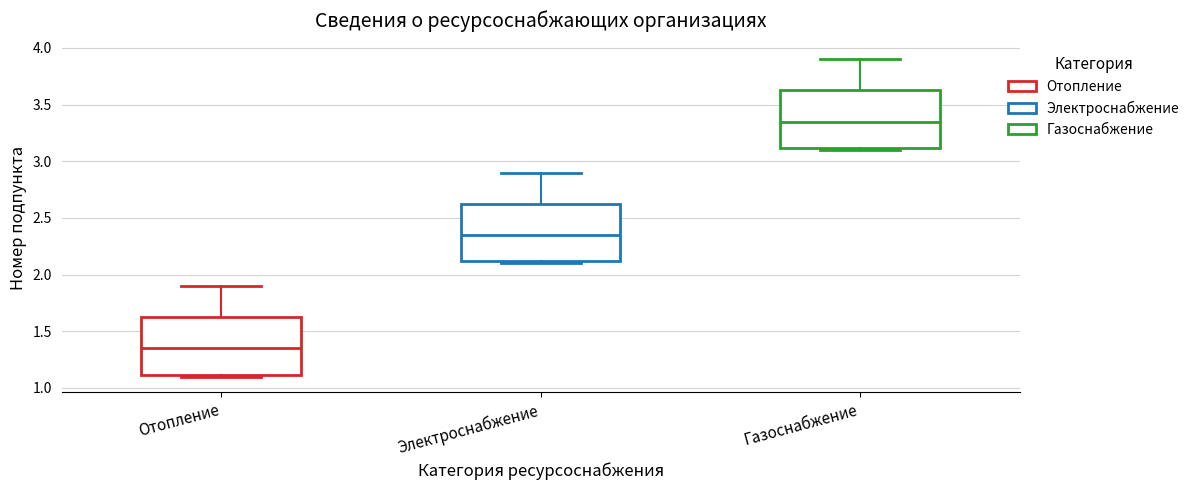

Reading left to right, transcribe this box plot: for each box, give where its median line is, the range the box spans, and where its two whiskers end, as read against the y-axis. The values are not printed on the chart, so give them approximately, as read against the axis.

Отопление: median 1.35, box 1.10 to 1.65, whiskers 1.10 (just below the box's lower edge) to 1.90
Электроснабжение: median 2.35, box 2.10 to 2.65, whiskers 2.10 (just below the box's lower edge) to 2.90
Газоснабжение: median 3.35, box 3.10 to 3.65, whiskers 3.10 (just below the box's lower edge) to 3.90